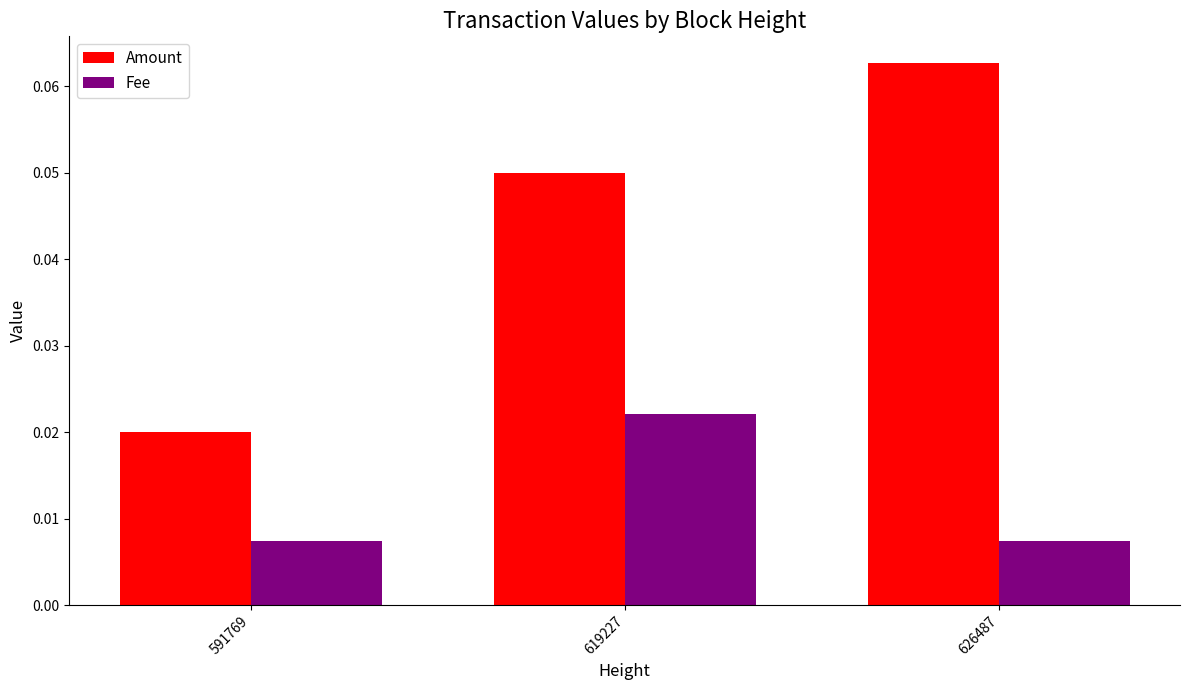

Which category has the lowest value in the Amount series?

591769